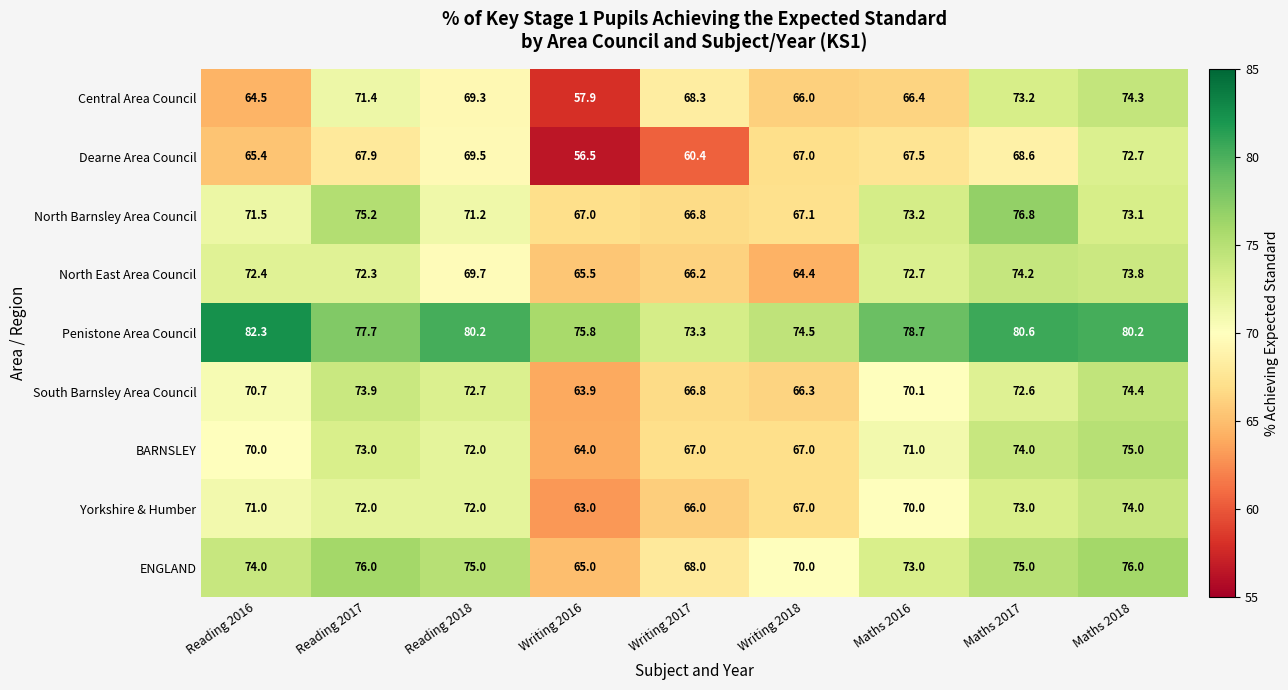

What is the sum of the Dearne Area Council values at Maths 2018 and Writing 2018?

139.7